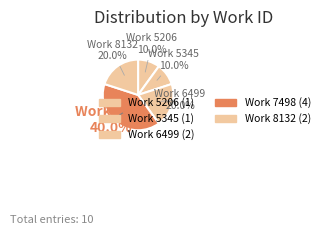

Between Work 5206 and Work 6499, which is larger?

Work 6499